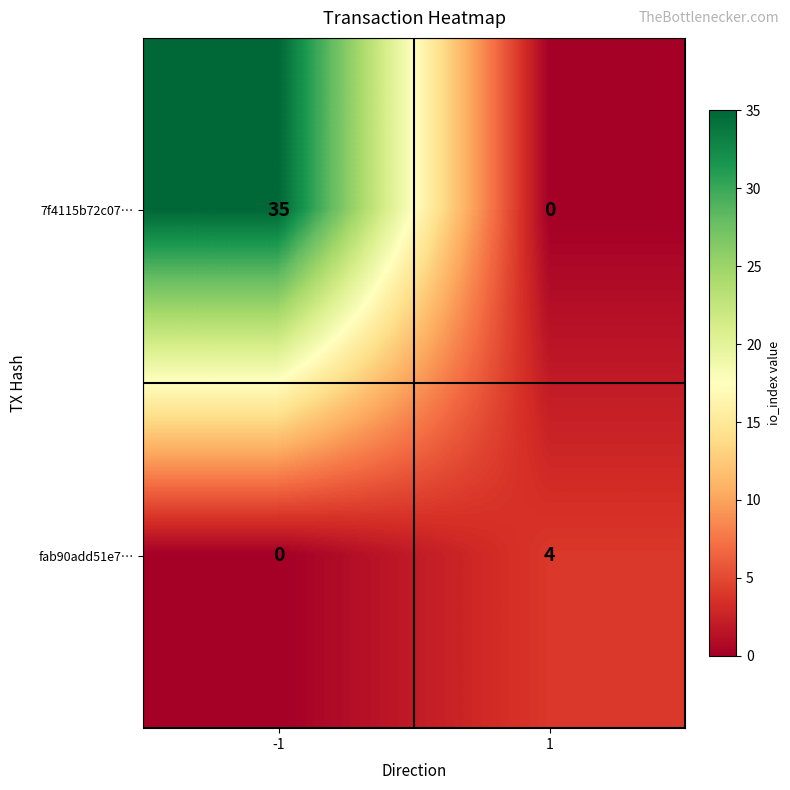

Reading left to right, transcribe all the data shown in this chart.

7f4115b72c07…: 35	0
fab90add51e7…: 0	4